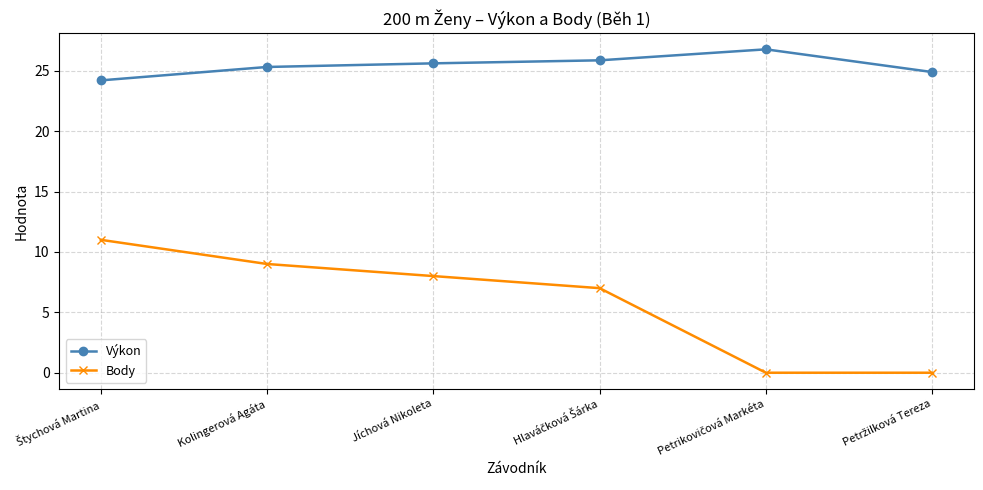

Read the Výkon value at Jíchová Nikoleta.

25.6